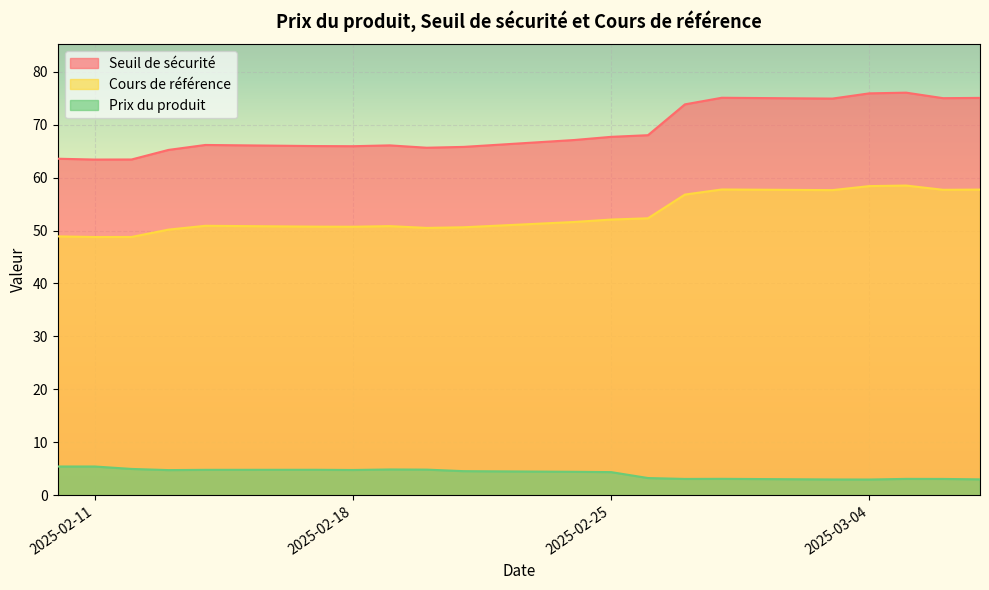

How many interior local peaks does the Prix du produit series have?

4